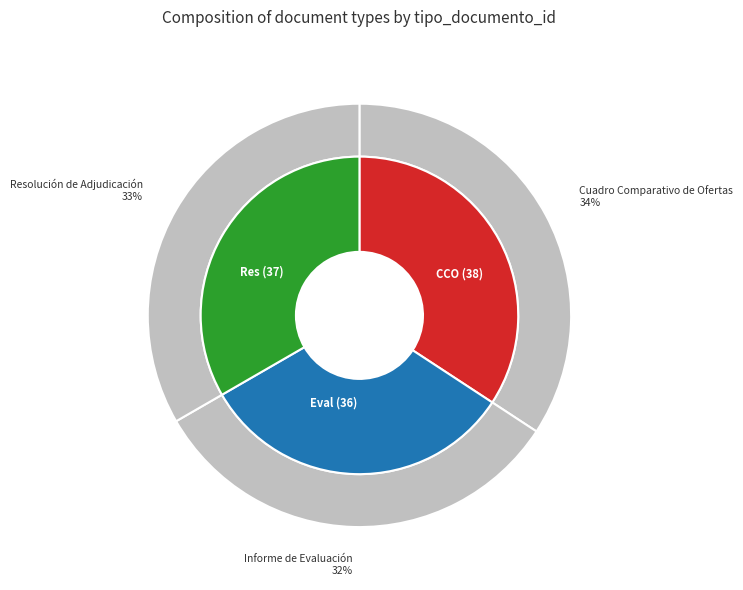

Rank the categories by value from highest to lowest.

Cuadro Comparativo de Ofertas, Resolución de Adjudicación, Informe de Evaluación